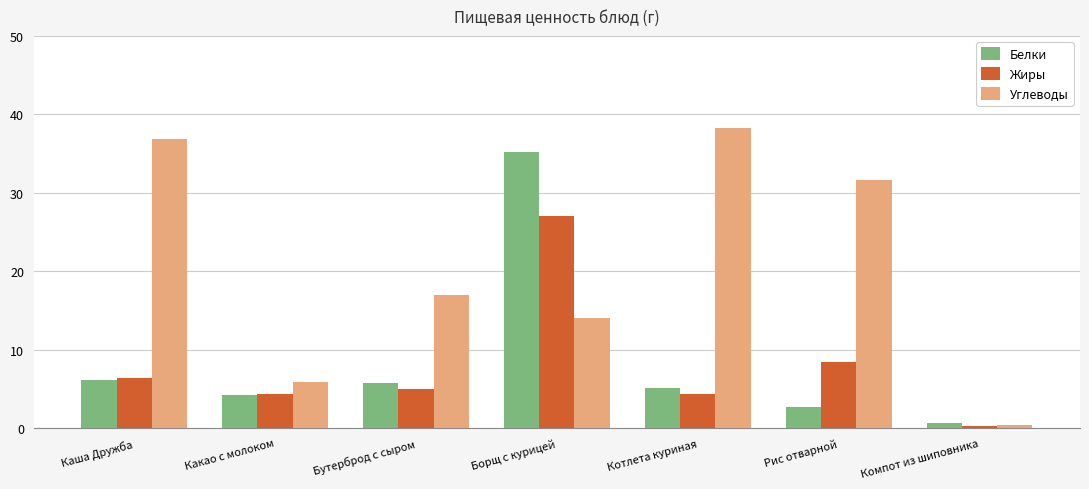

At which category is the sum across all series the highest?

Борщ с курицей